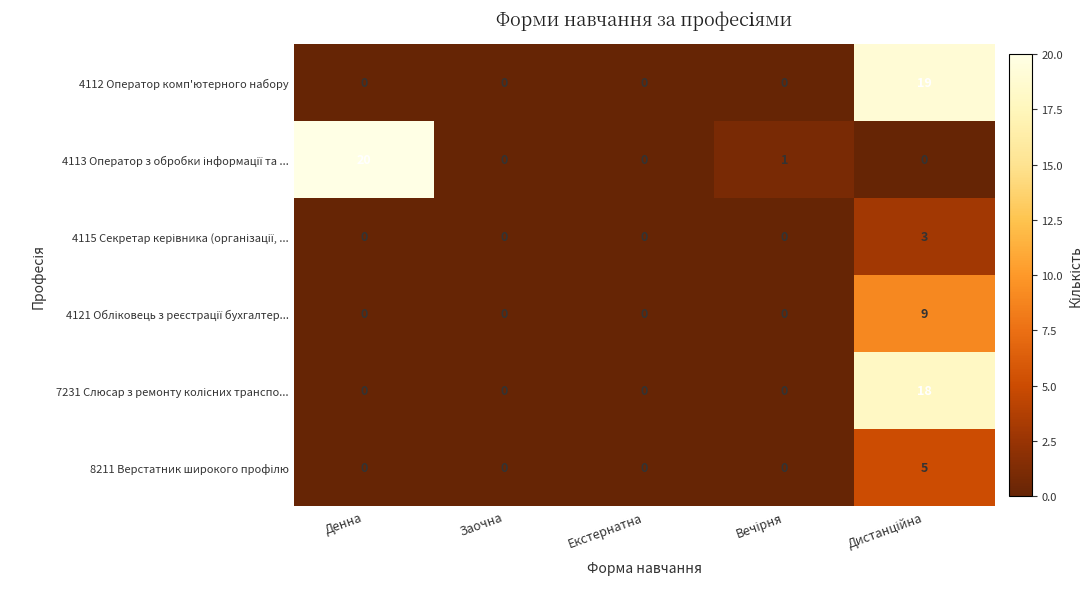

What is the spread (max minus min) of values at Денна?

20